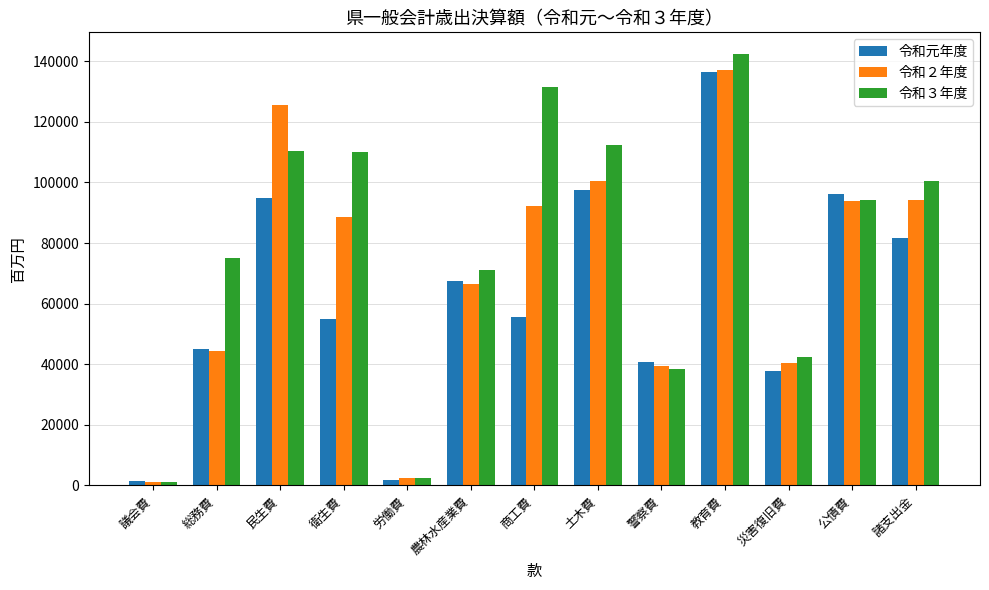

At which label does 令和元年度 reach its peak?

教育費